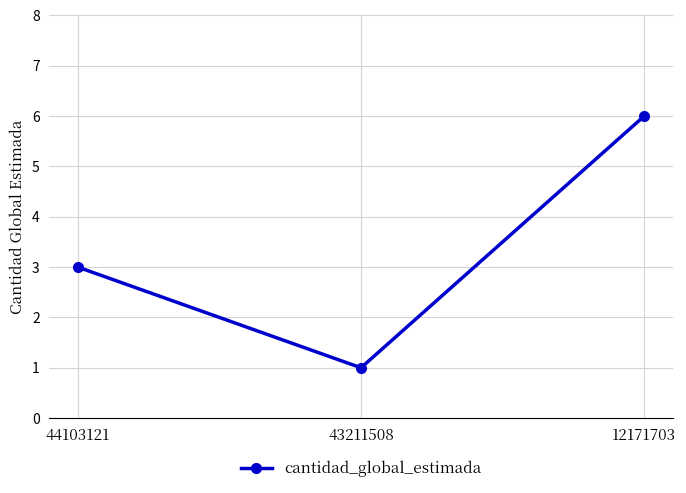

What is the difference between the maximum and minimum values?

5